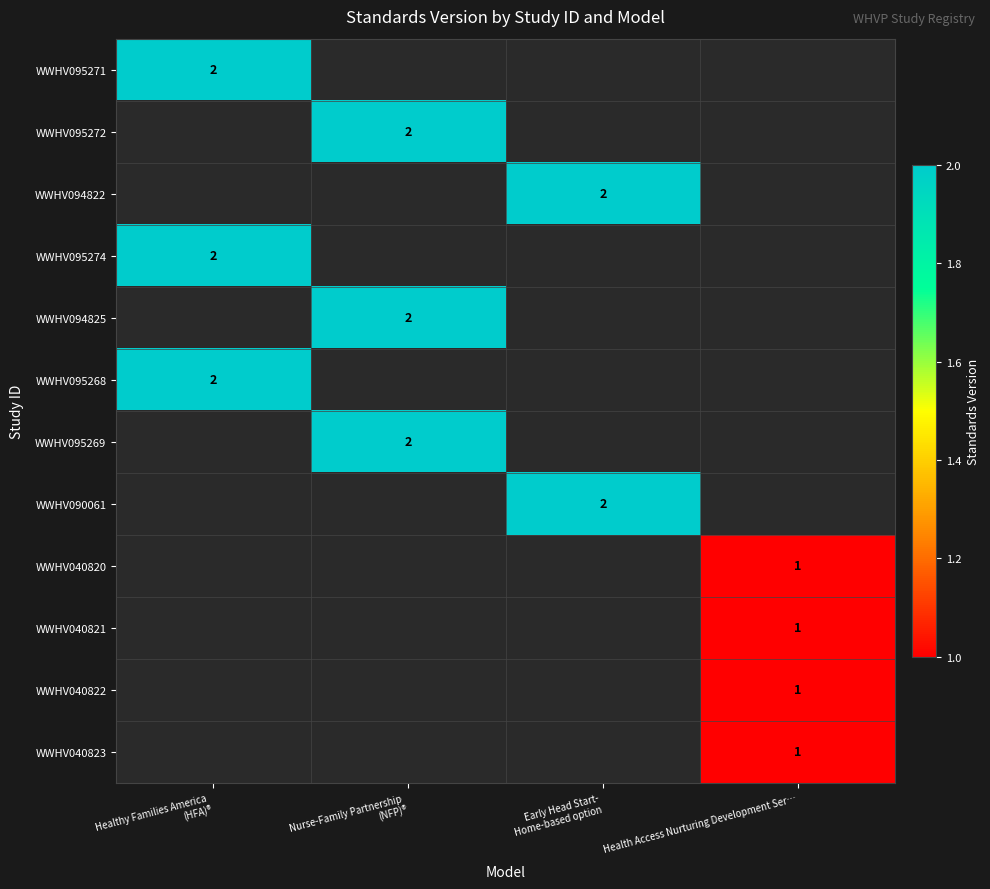

Which series has the largest range (max minus min)?

WWHV095271